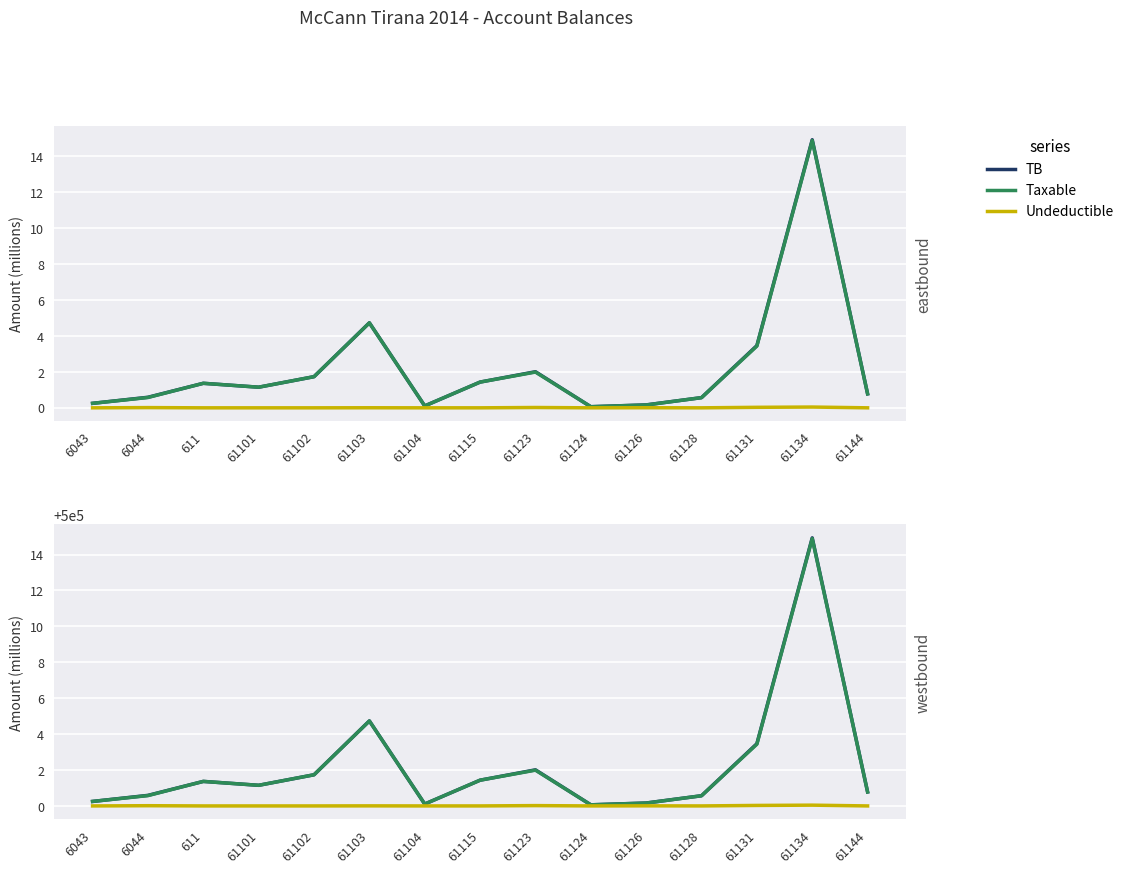

Where is the first local minimum for Undeductible?

61104